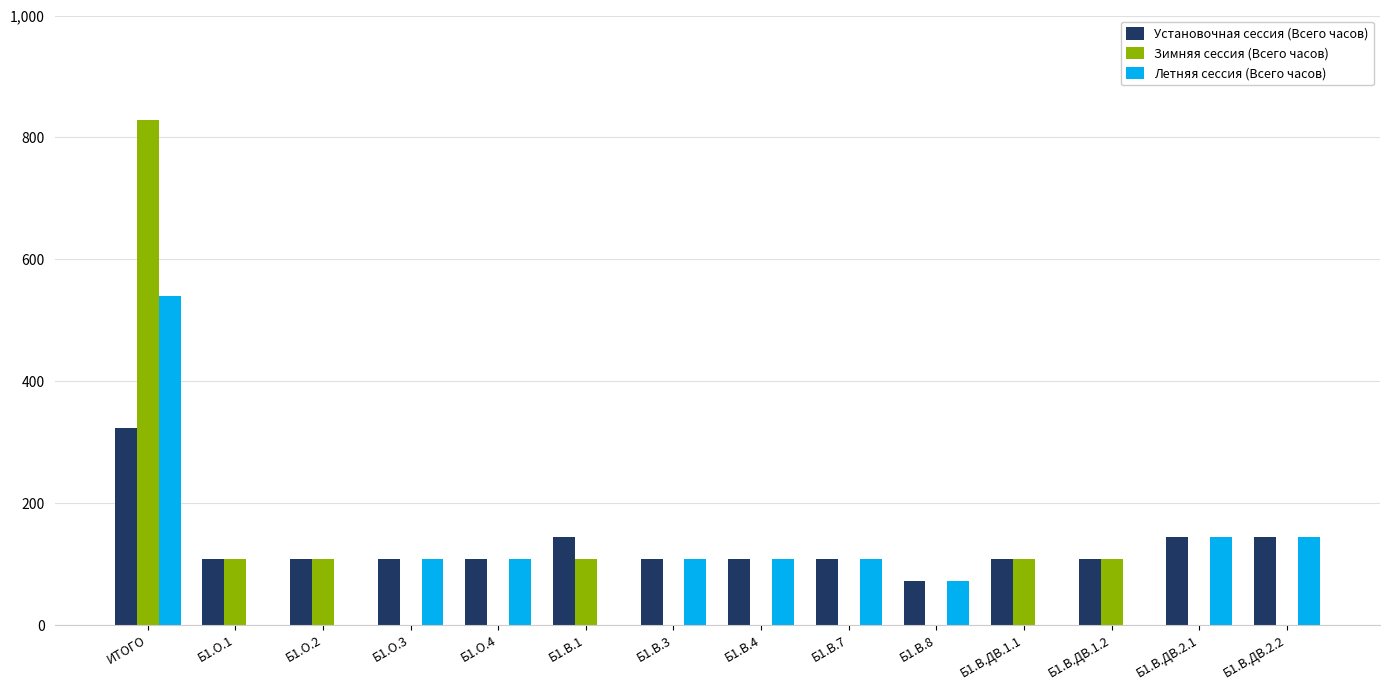

At which category is the sum across all series the highest?

ИТОГО